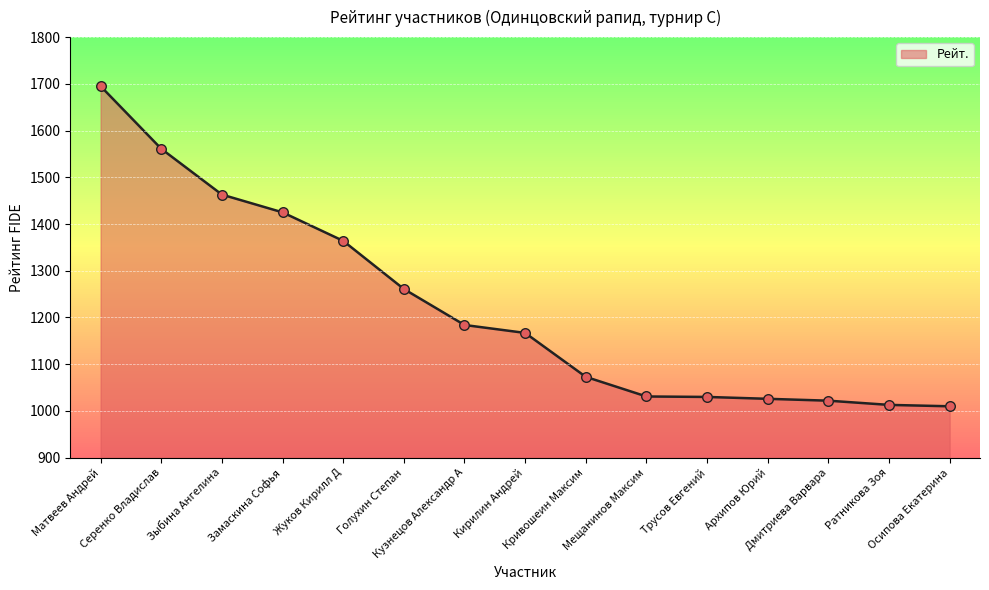

Approximately how many times larger is the value at Голухин Степан compared to Осипова Екатерина?

1.2